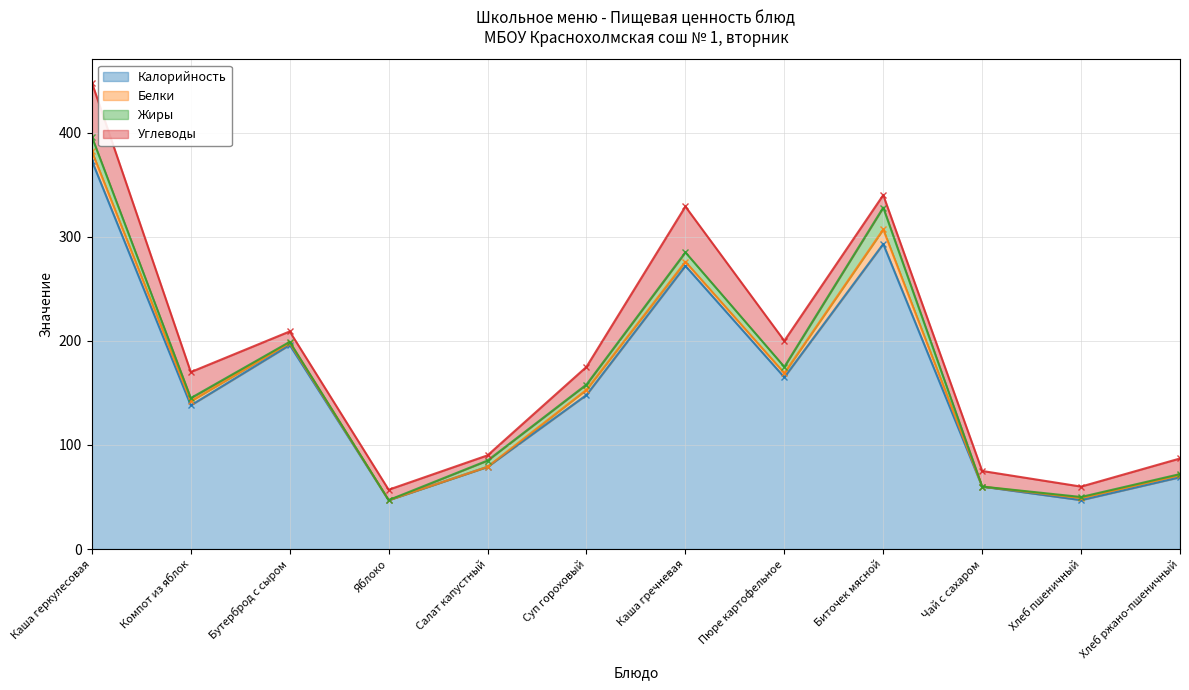

Reading right to left, what are all the values shown in this chart?

Калорийность: Хлеб ржано-пшеничный=69	Хлеб пшеничный=47	Чай с сахаром=60	Биточек мясной=293	Пюре картофельное=165	Каша гречневая=272	Суп гороховый=148	Салат капустный=79	Яблоко=47	Бутерброд с сыром=196	Компот из яблок=138	Каша геркулесовая=373
Белки: Хлеб ржано-пшеничный=2	Хлеб пшеничный=2	Чай с сахаром=0	Биточек мясной=14	Пюре картофельное=4	Каша гречневая=4	Суп гороховый=5	Салат капустный=0	Яблоко=0	Бутерброд с сыром=2	Компот из яблок=4	Каша геркулесовая=9
Жиры: Хлеб ржано-пшеничный=1	Хлеб пшеничный=1	Чай с сахаром=0	Биточек мясной=21	Пюре картофельное=6	Каша гречневая=9	Суп гороховый=5	Салат капустный=6	Яблоко=0	Бутерброд с сыром=1	Компот из яблок=3	Каша геркулесовая=14
Углеводы: Хлеб ржано-пшеничный=15	Хлеб пшеничный=10	Чай с сахаром=15	Биточек мясной=12	Пюре картофельное=25	Каша гречневая=44	Суп гороховый=17	Салат капустный=5	Яблоко=10	Бутерброд с сыром=10	Компот из яблок=25	Каша геркулесовая=52